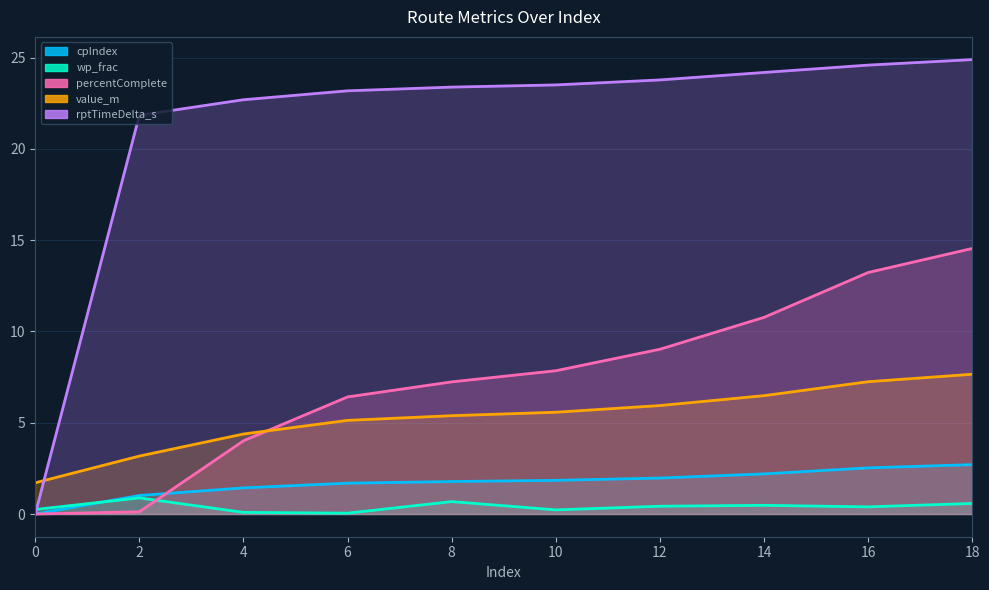

Read the wp_frac value at 14.

0.5